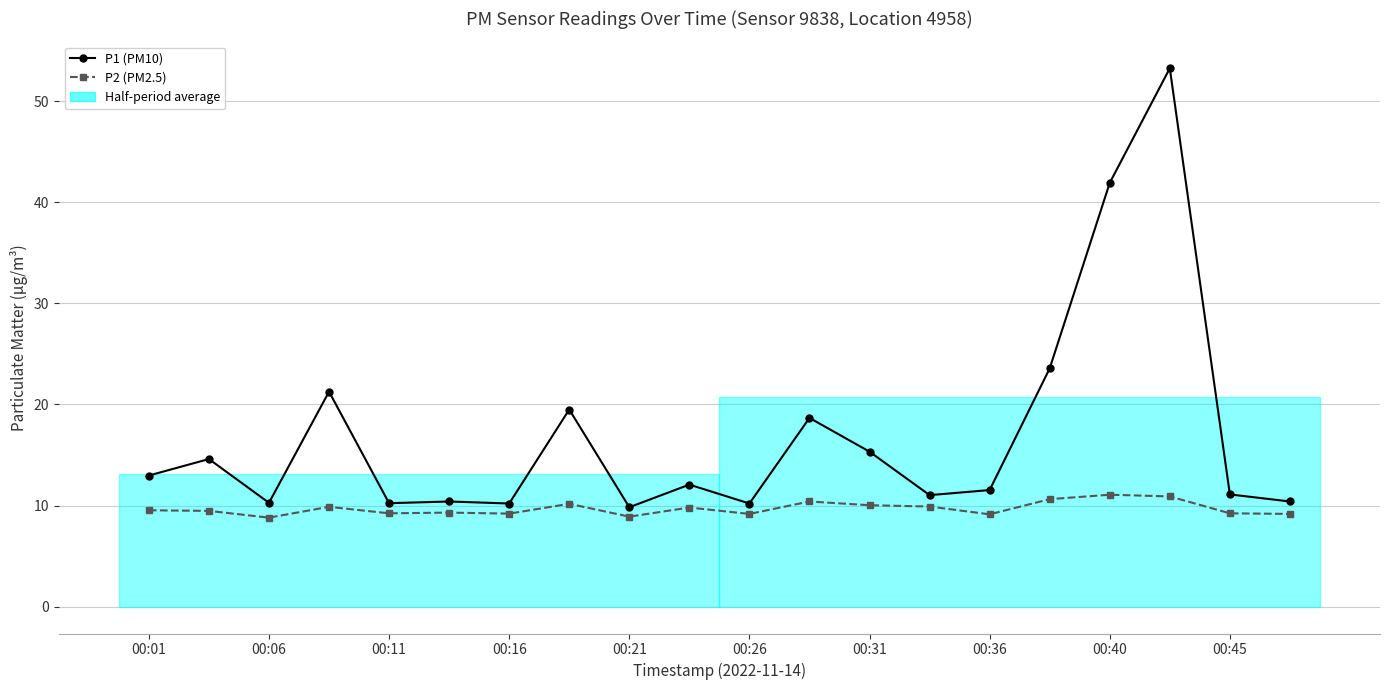

The P2 (PM2.5) series shows 10.6 at 15. True or false?

True